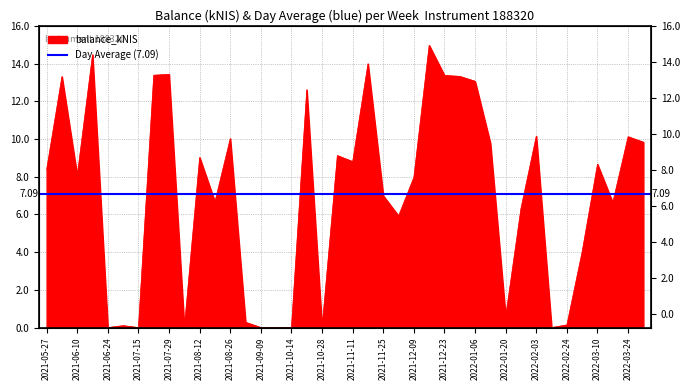

The chart shows a value of 4.7 at 2021-07-15. True or false?

False